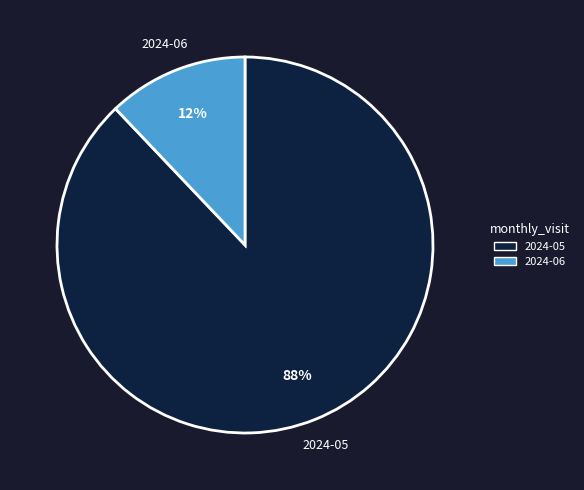

Count the number of slices in the pie.

2